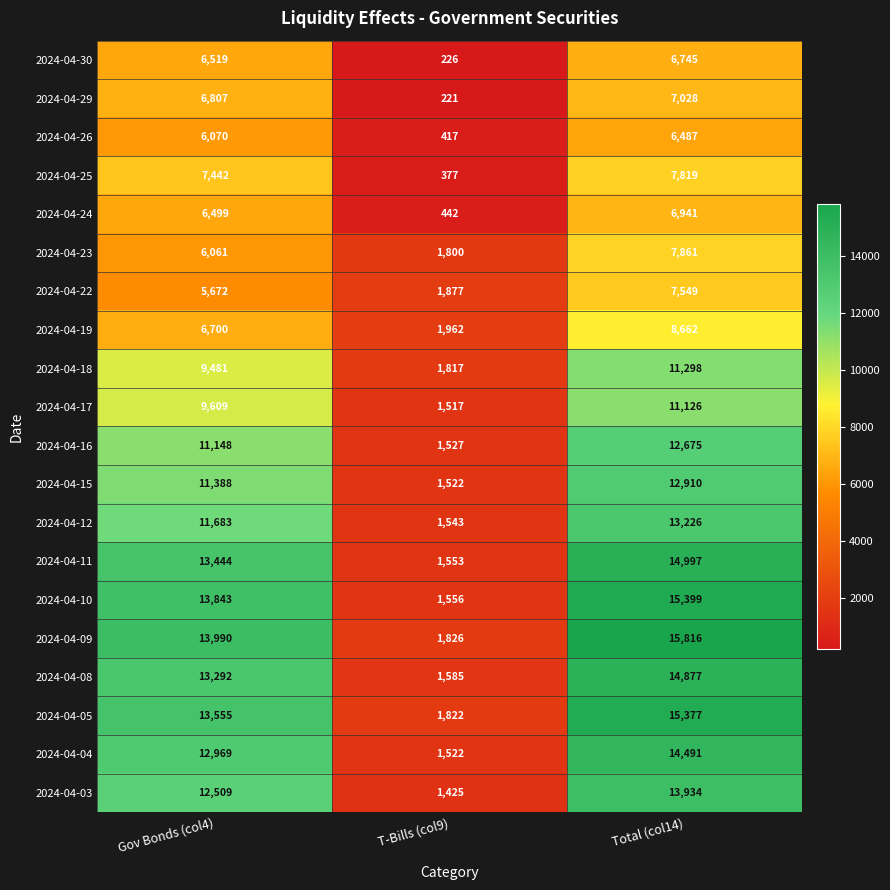

What is the greatest value displayed?

15816